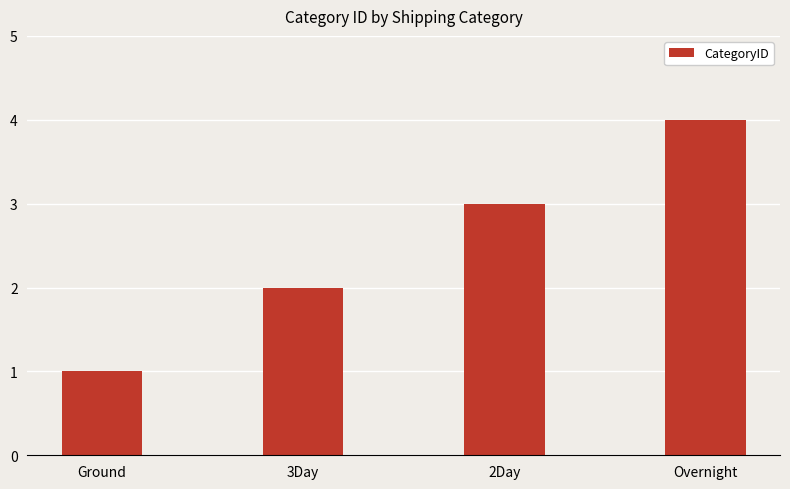

List the labels in order of value, smallest first.

Ground, 3Day, 2Day, Overnight